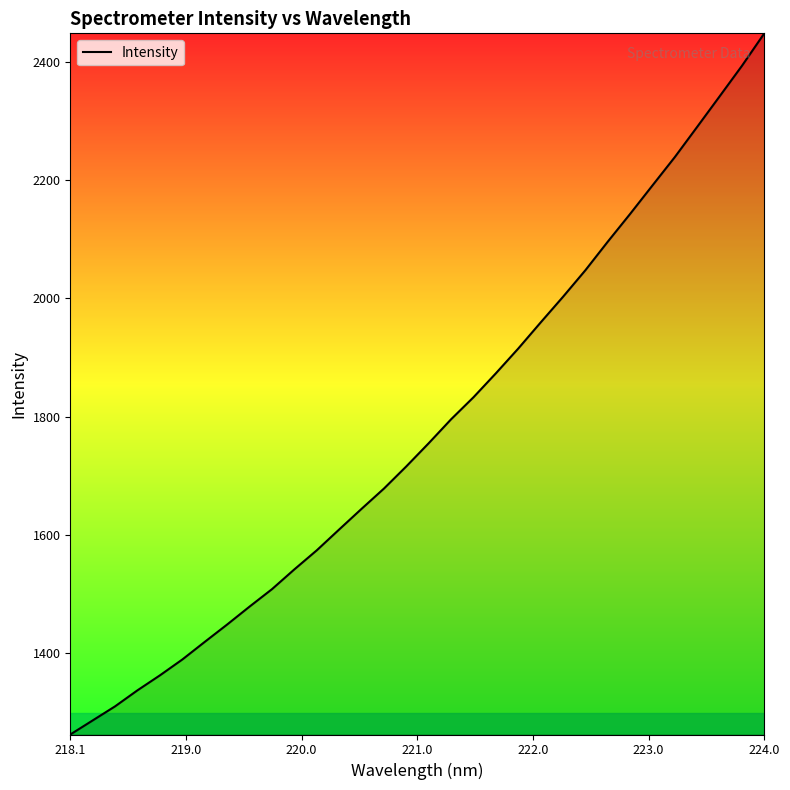

What is the smallest value displayed?

1262.2